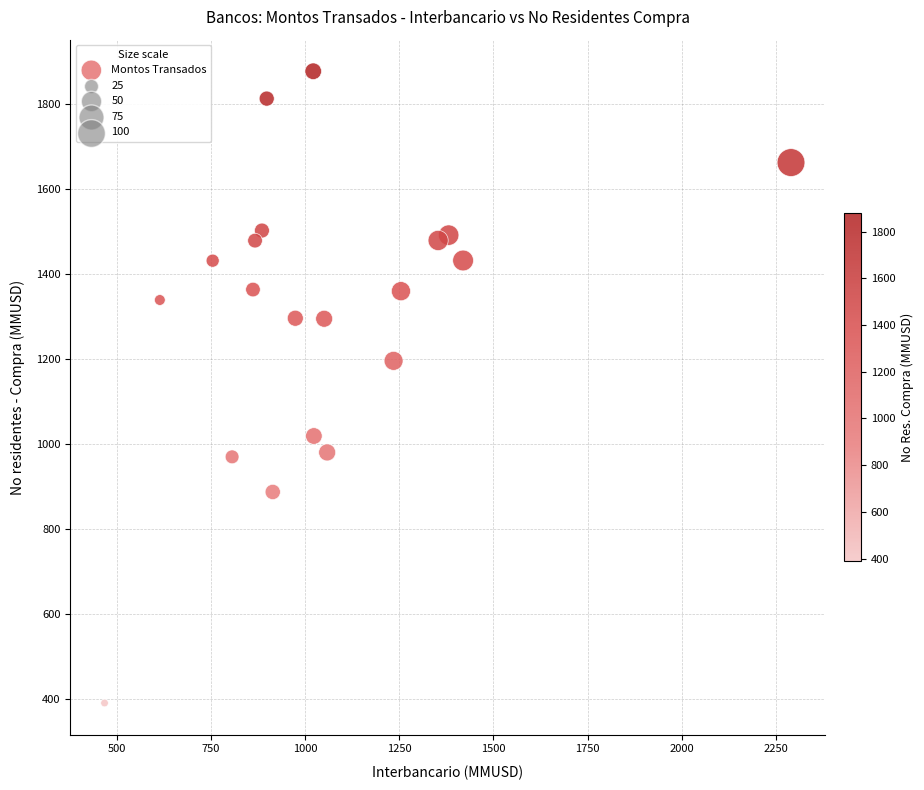

What is the range of Y values (max minus min)?

1488.0